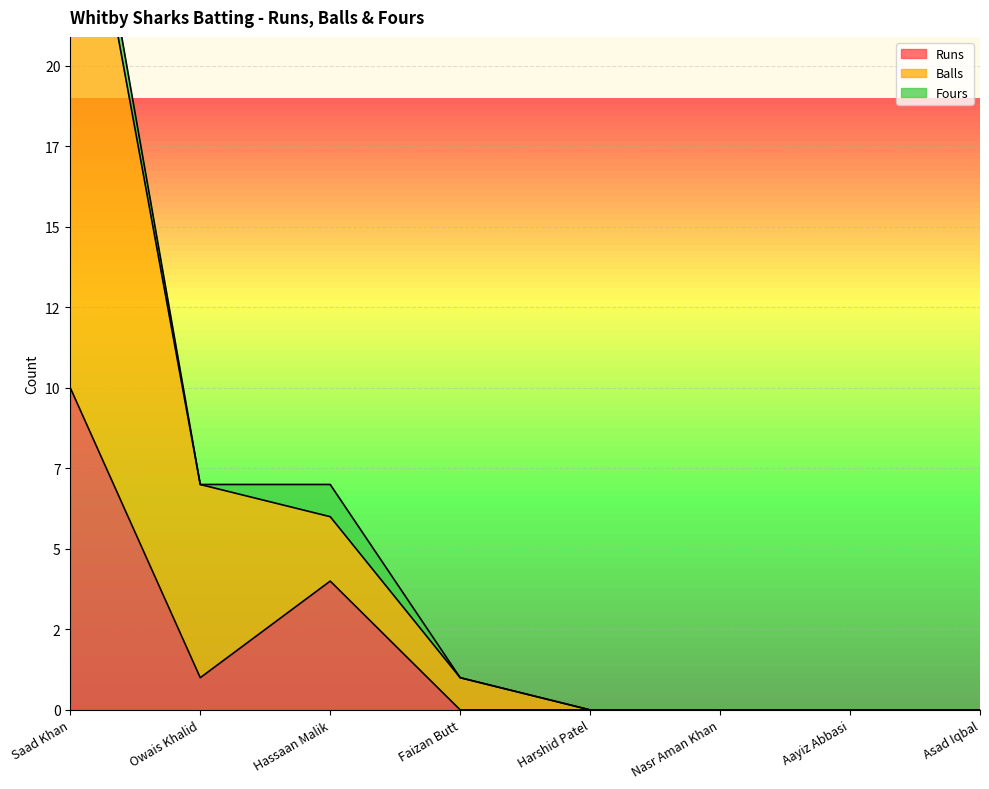

Is it true that Runs equals 0 at Asad Iqbal?

True